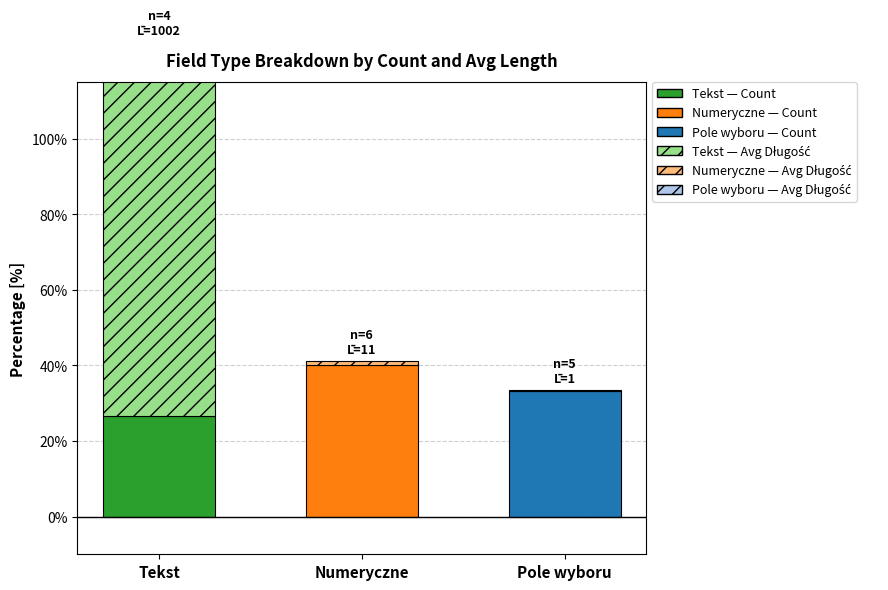

Which has a higher value, Numeryczne or Pole wyboru?

Numeryczne